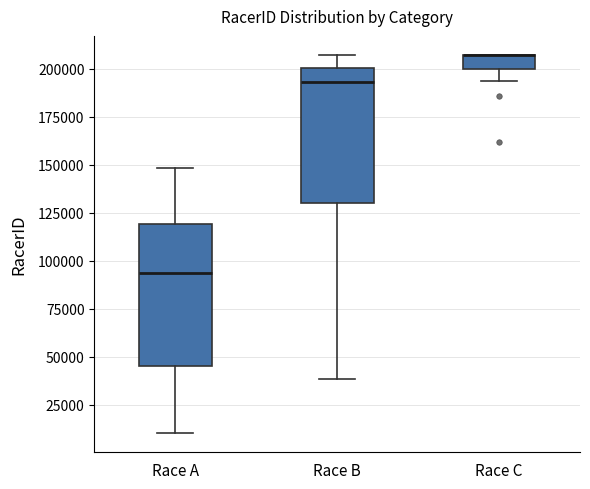

Where is the lower edge of the box for Race B on the y-axis? The values are not printed on the chart, so give them approximately, as read against the axis.

130000